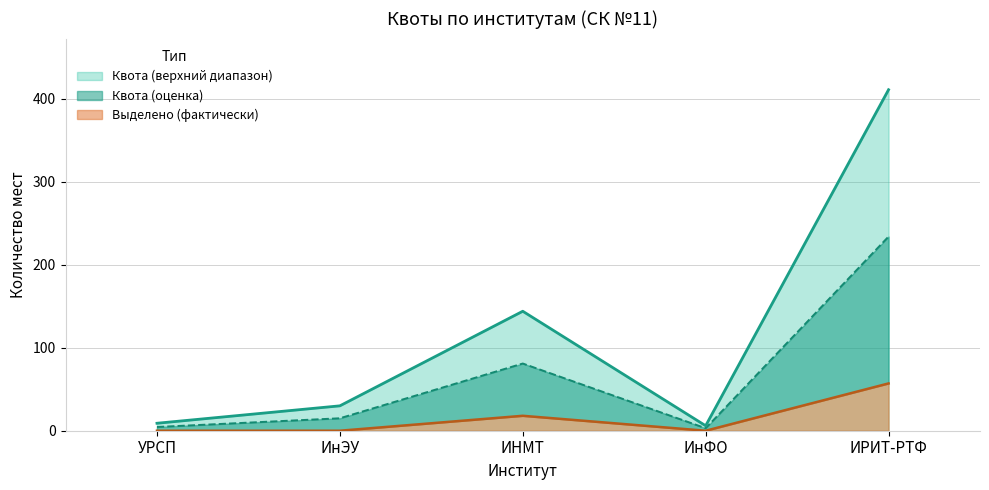

What is the label of the 3rd point from the left?

ИНМТ